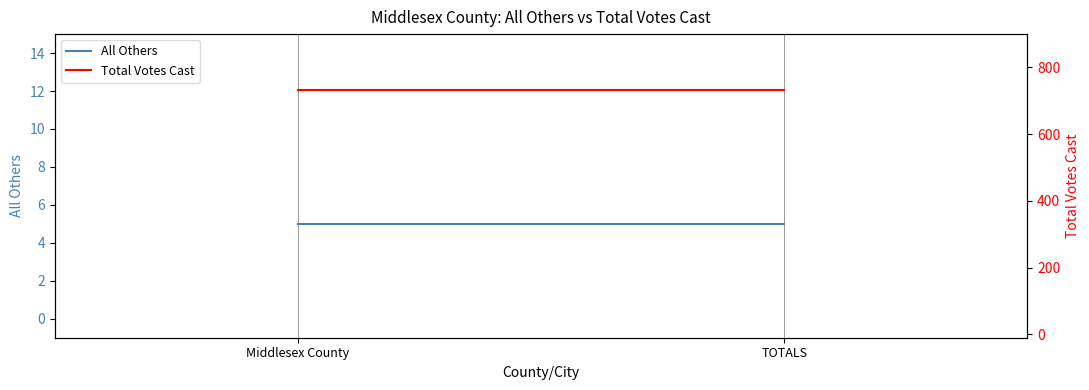

Rank the categories by All Others value from lowest to highest.

Middlesex County, TOTALS